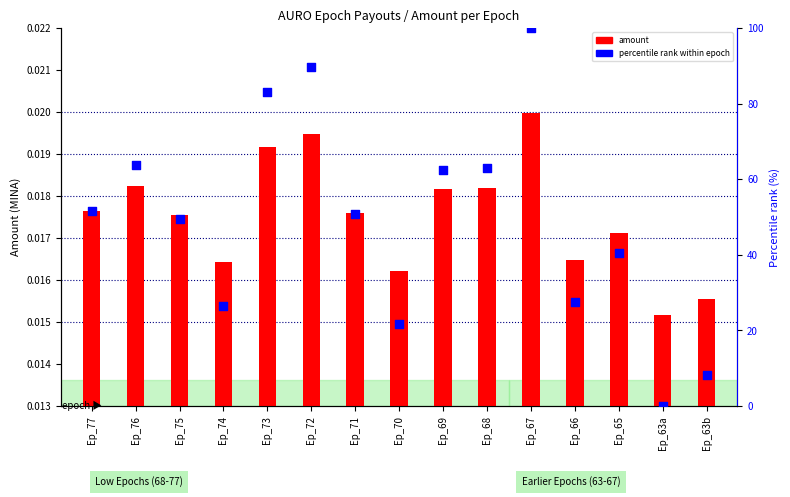

At how many categories does at least one series exceed 68?

3